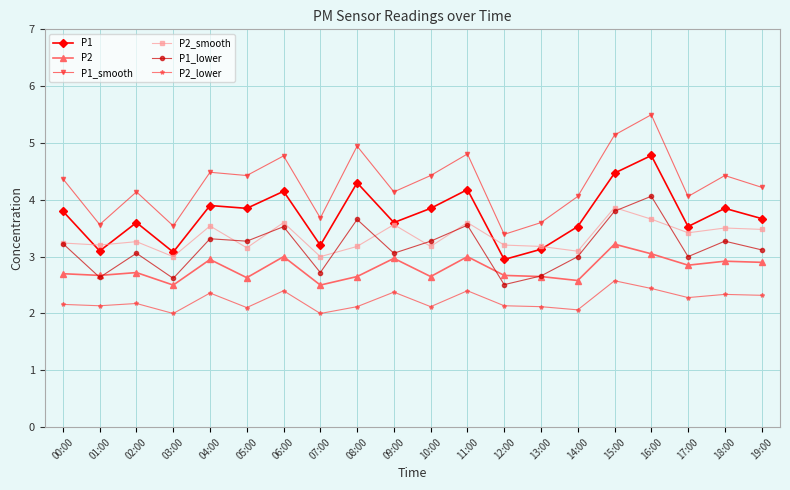

Rank the series by their maximum value, from lowest to highest.

P2_lower, P2, P2_smooth, P1_lower, P1, P1_smooth